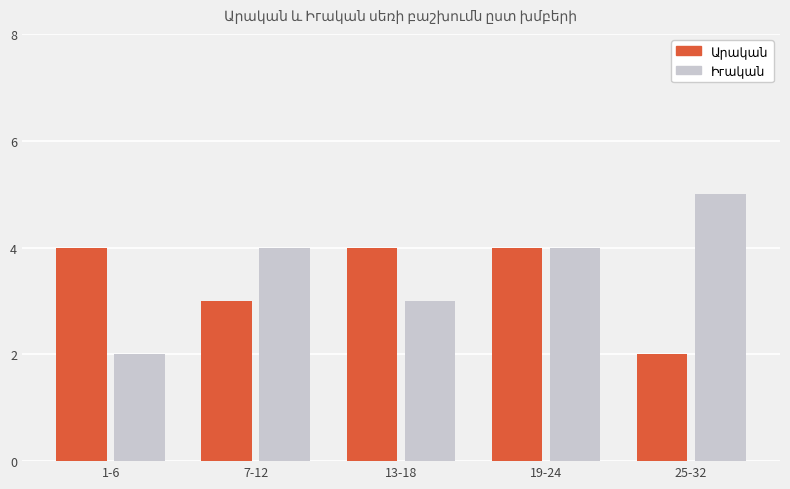

At which category is the sum across all series the highest?

19-24